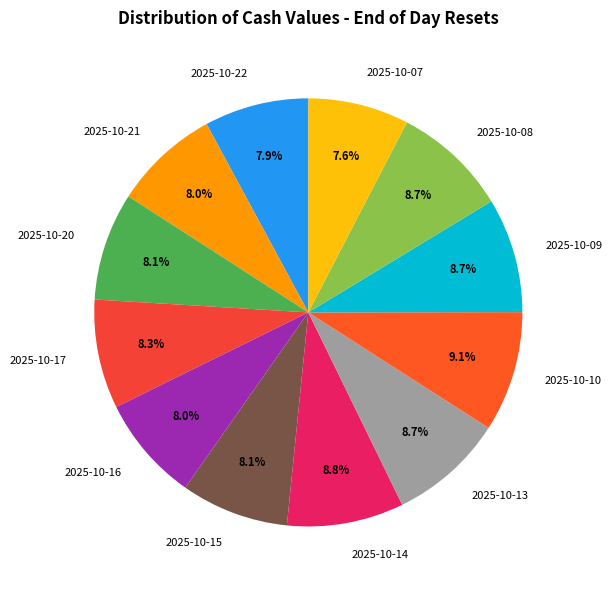

Between 2025-10-16 and 2025-10-08, which is larger?

2025-10-08